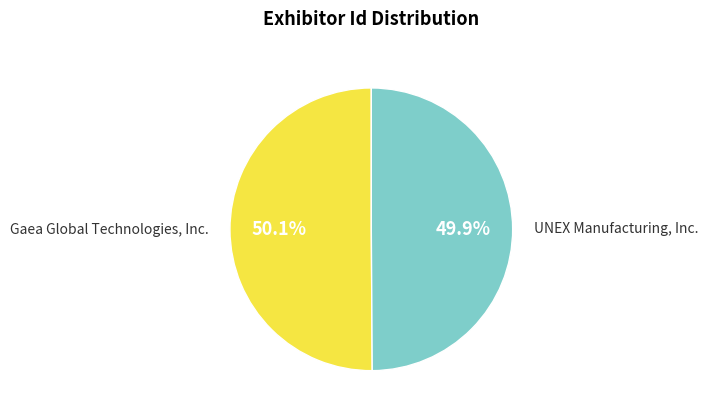

How many segments does this pie chart have?

2